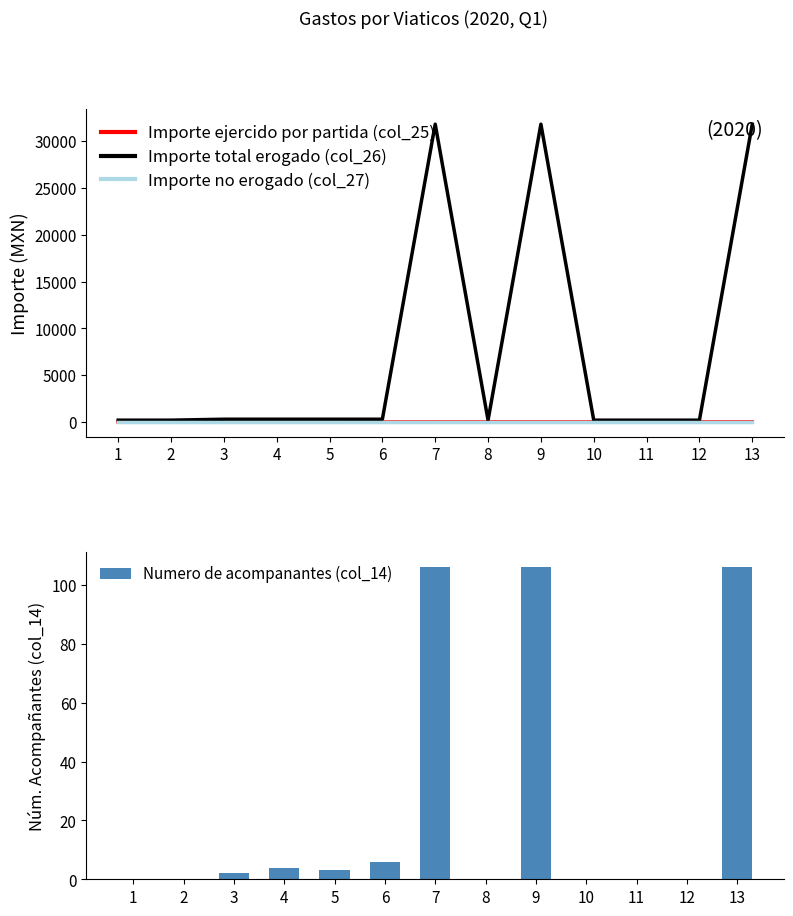

Where does the Importe total erogado (col_26) series first go above 300?

7